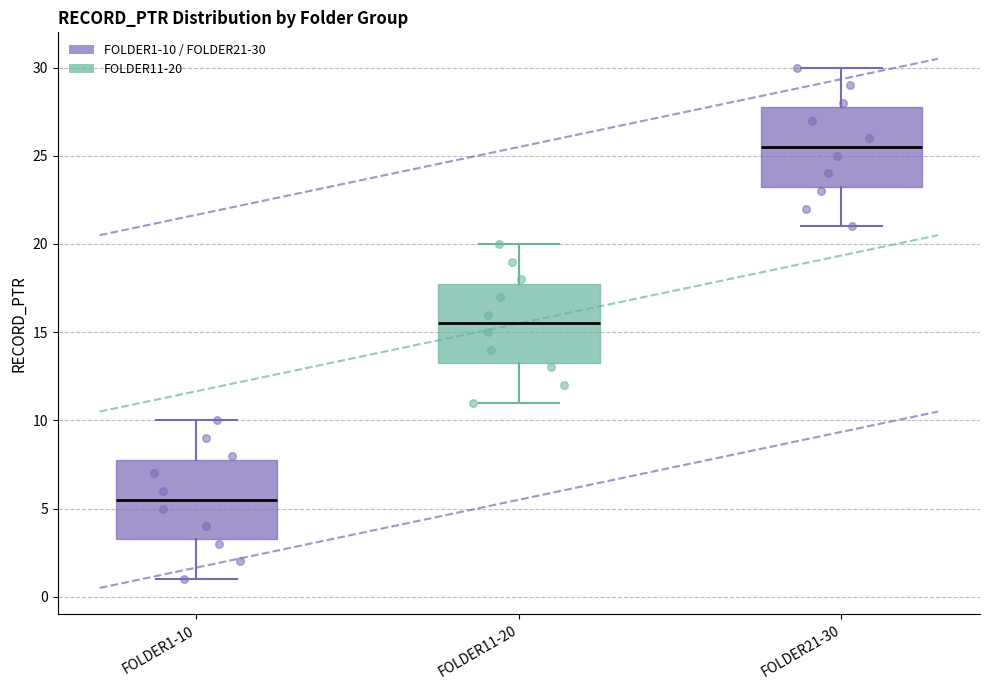

Which box's median line is the highest?

FOLDER21-30